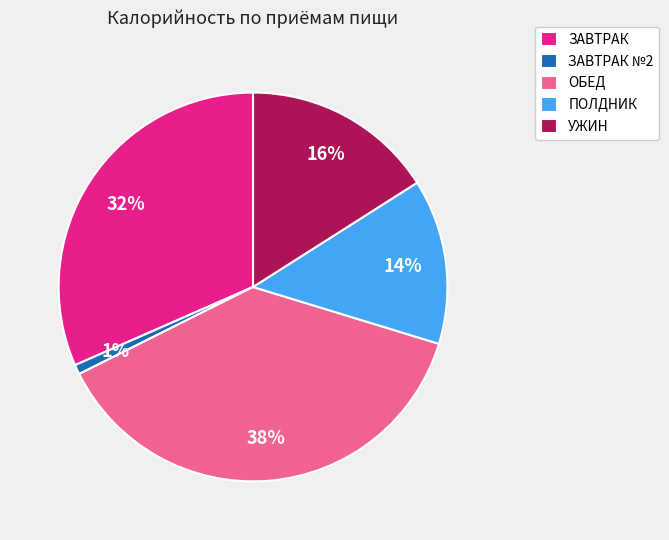

Is it true that ОБЕД is 38% of the pie?

True